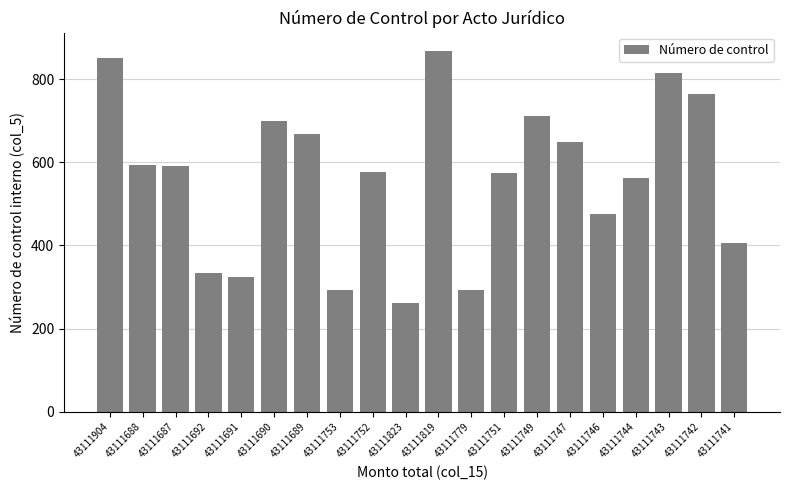

Between 43111742 and 43111752, which is larger?

43111742